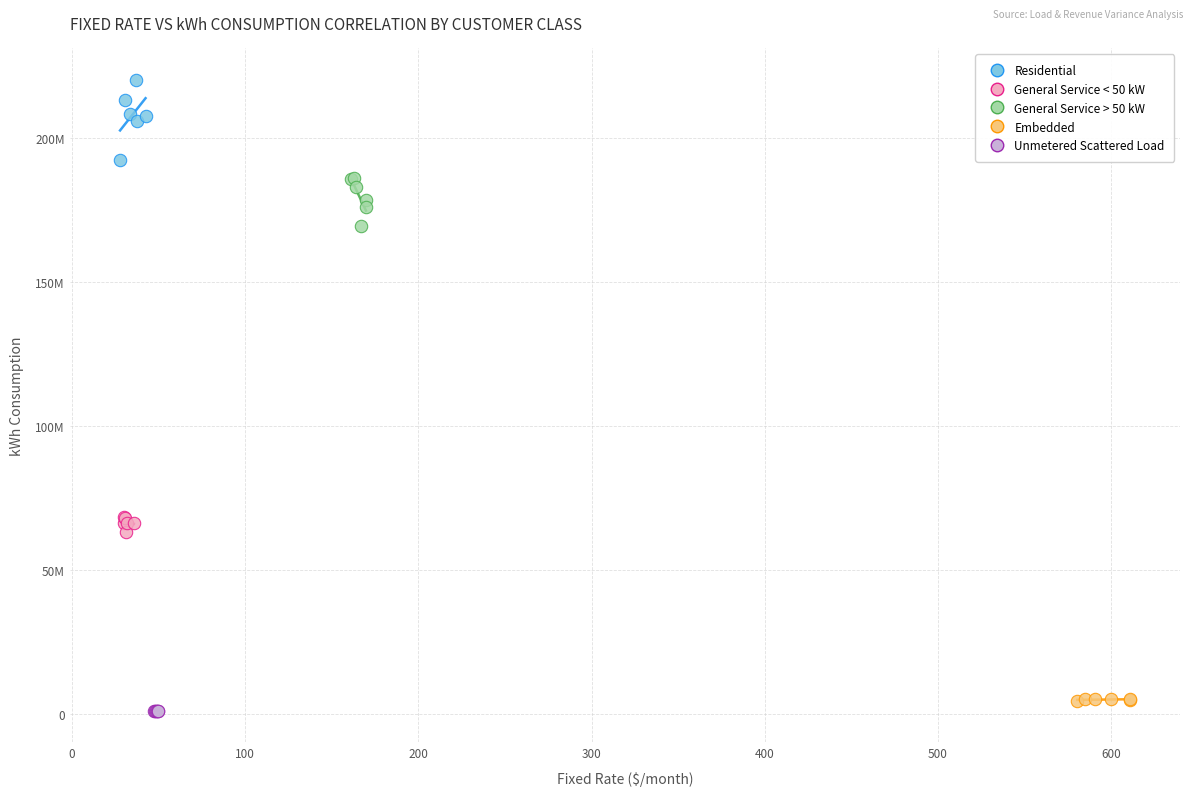

What are all the series names shown in the legend?

Residential, General Service < 50 kW, General Service > 50 kW, Embedded, Unmetered Scattered Load